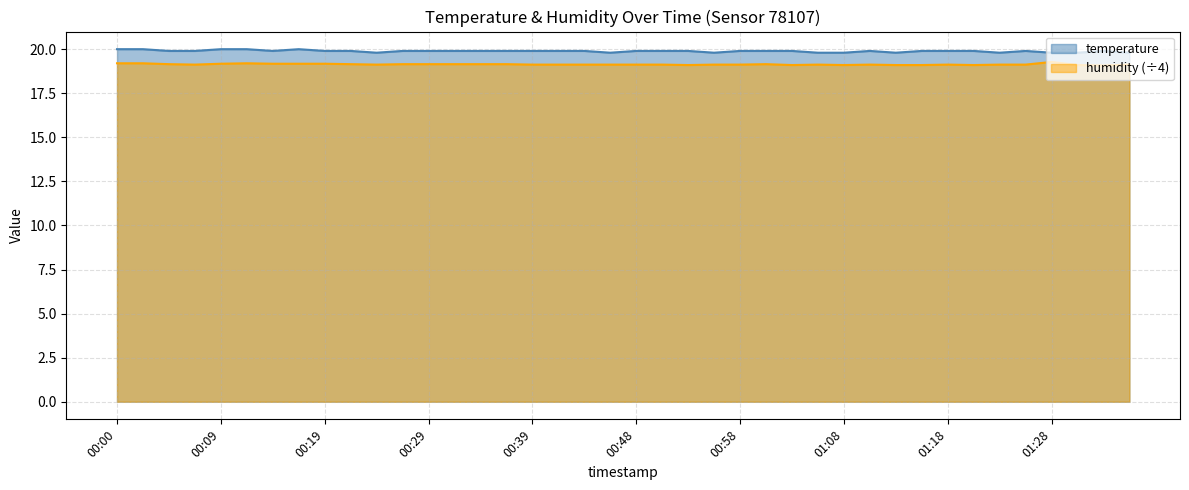

Which series has the largest range (max minus min)?

temperature